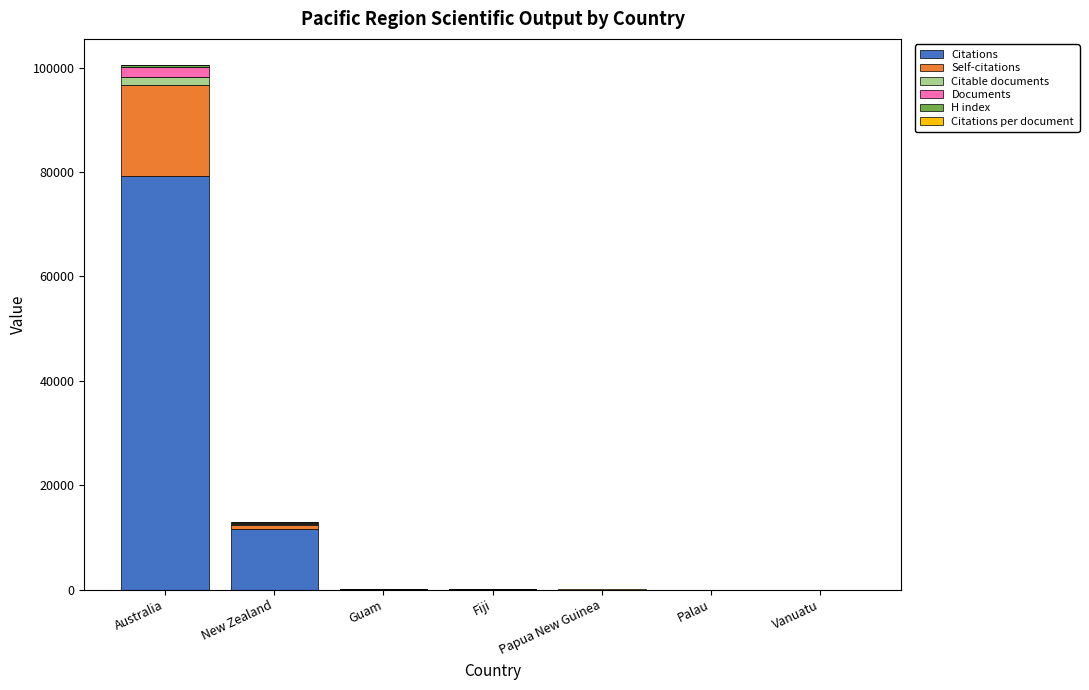

At which category is the sum across all series the highest?

Australia